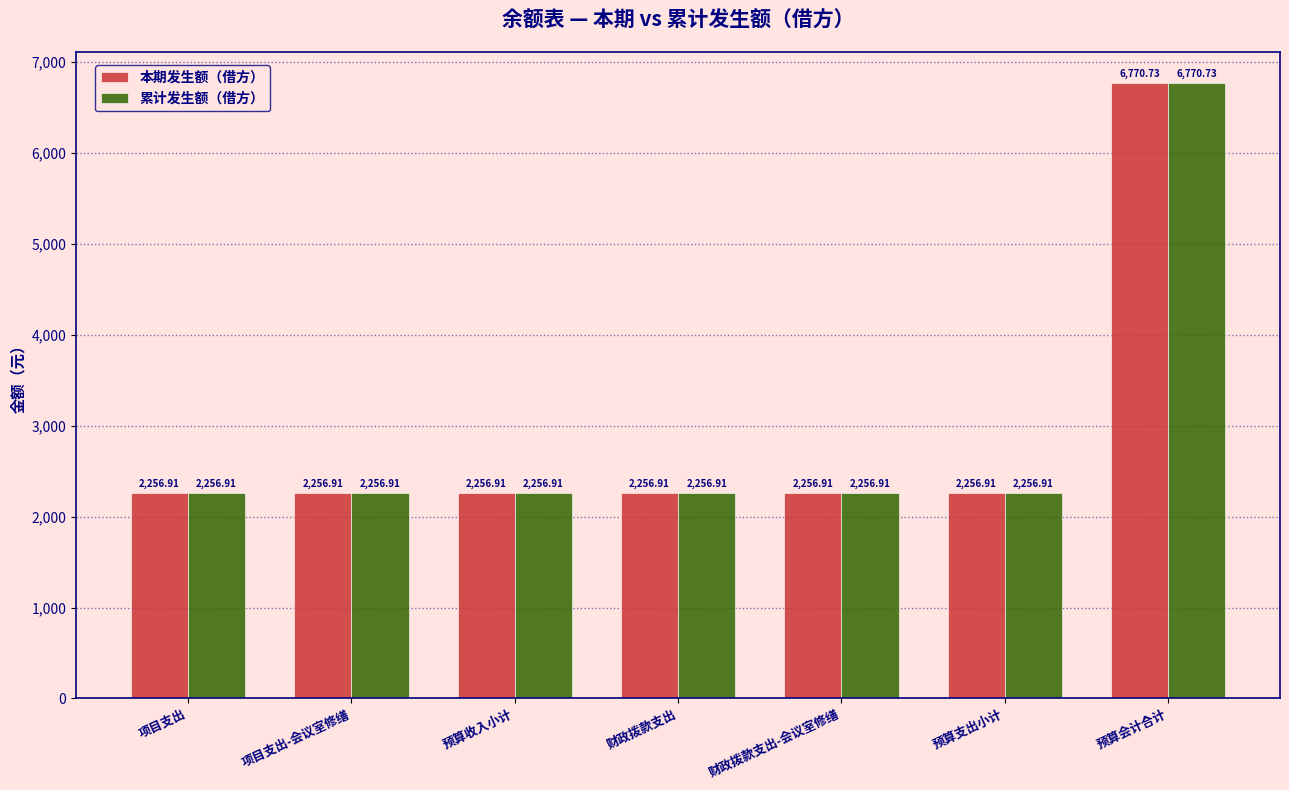

What is the total value across all series at 财政拨款支出-会议室修缮?

4513.8